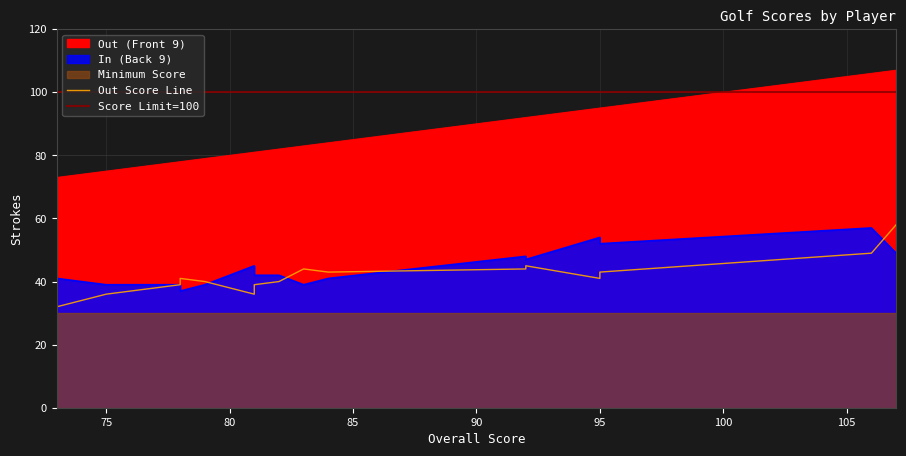

True or false: Out has more than 2 interior local peaks.

True